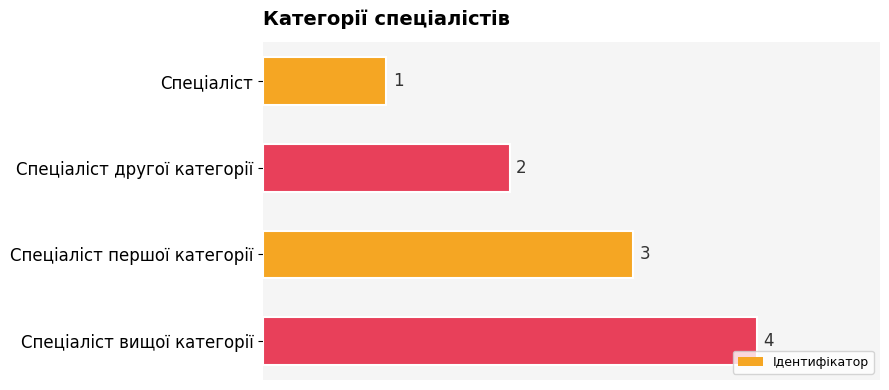

What is the sum of all values?

10